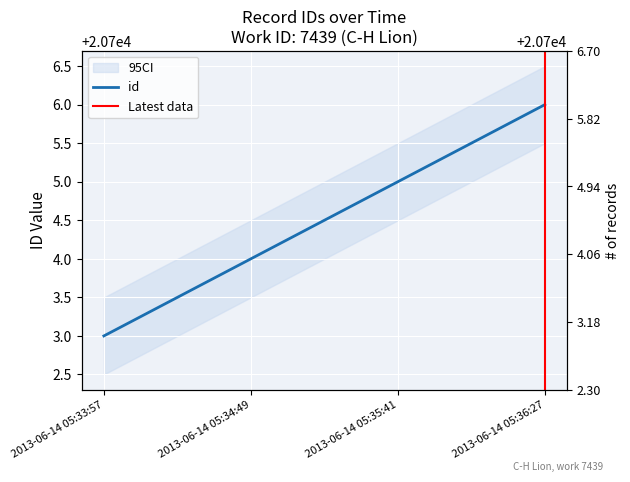

Is it true that the value at 2013-06-14 05:35:41 is 20705?

True